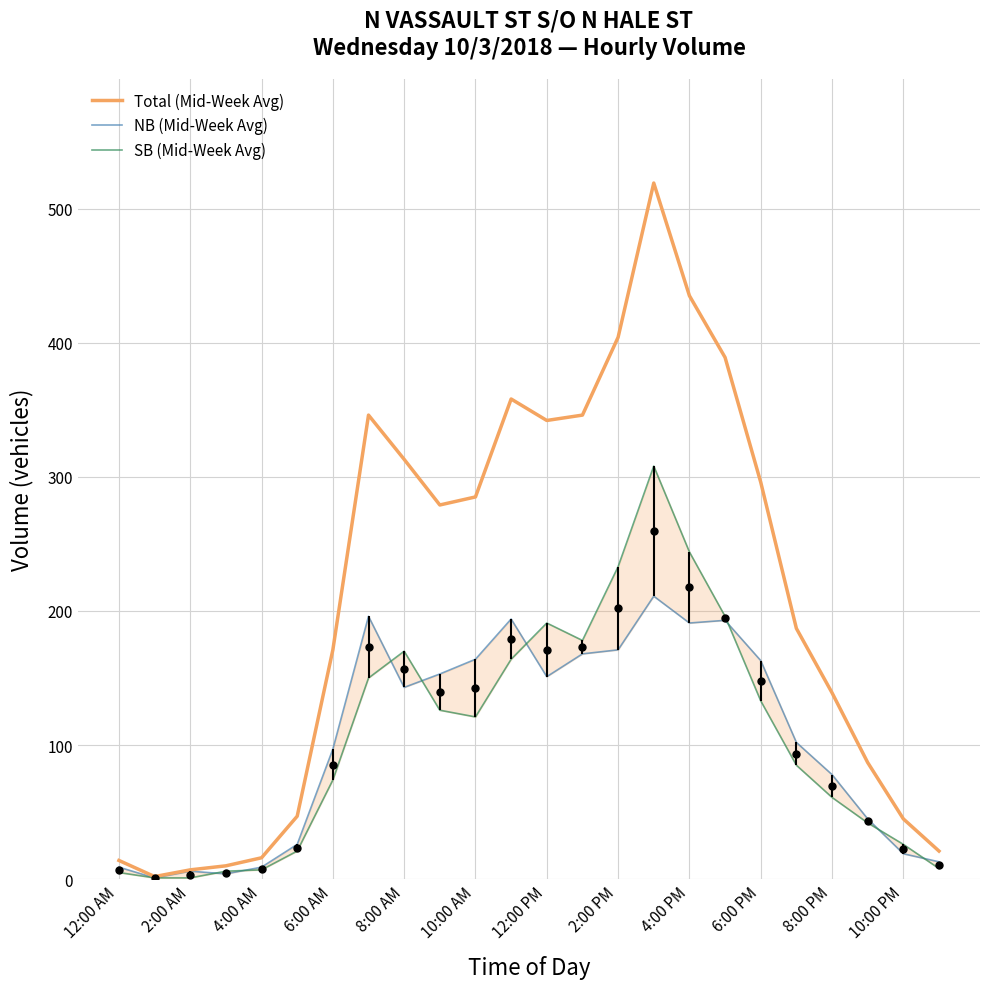

The Total (Mid-Week Avg) series shows 404 at 2:00 PM. True or false?

True